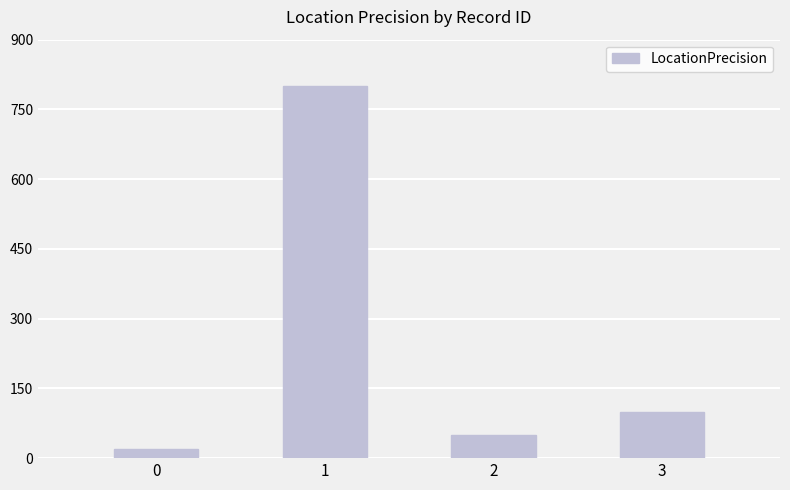

Reading right to left, what are all the values shown in this chart?

3=100	2=50	1=800	0=20